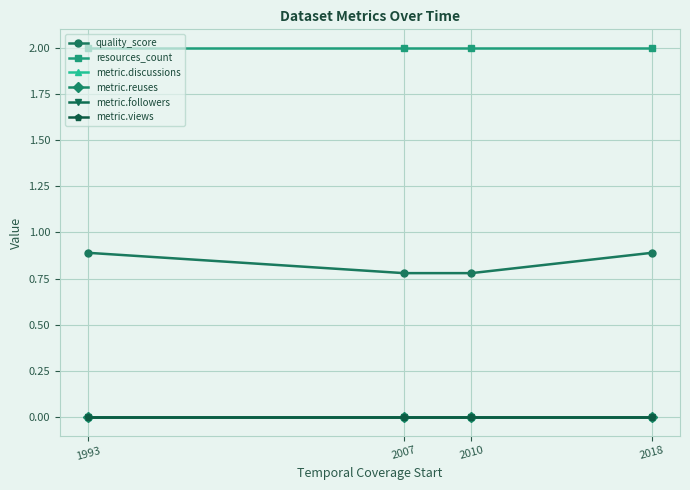

Is this an area chart (filled region under the line)?

No